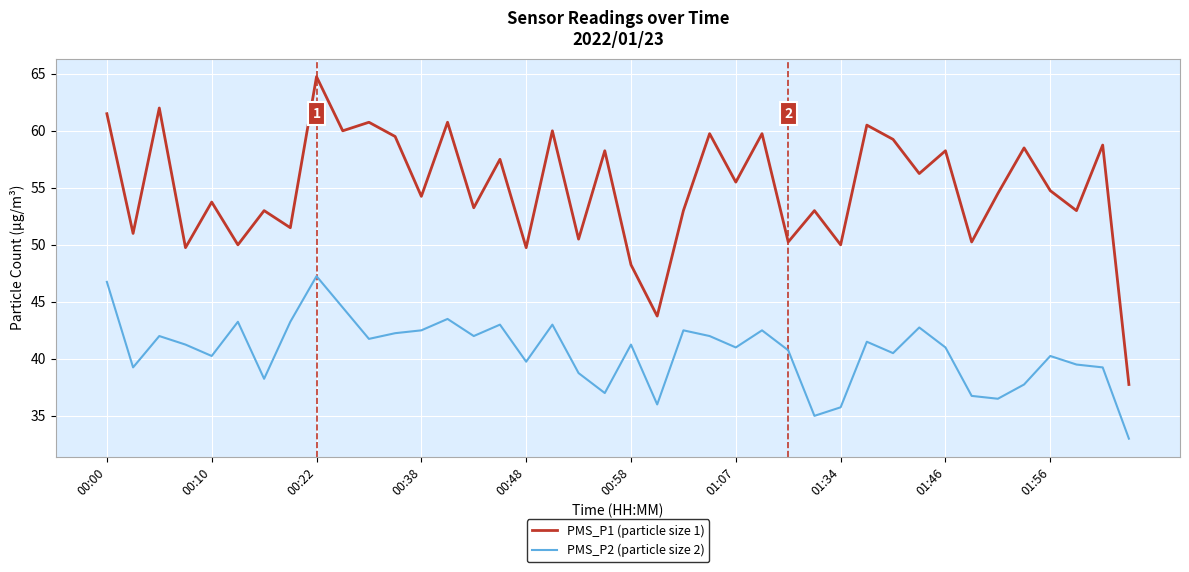

What is the difference between the maximum and minimum values in the PMS_P1 (particle size 1) series?

27.0